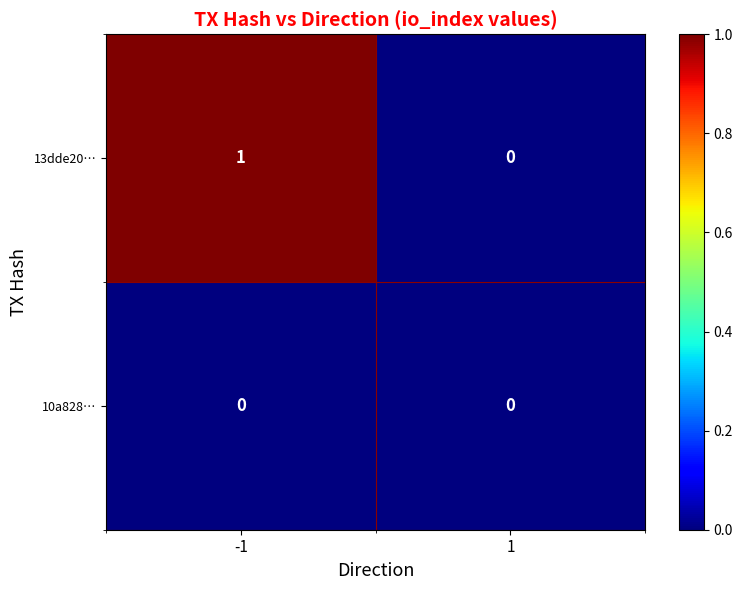

Between -1 and 1, which series saw the biggest shift?

13dde20…